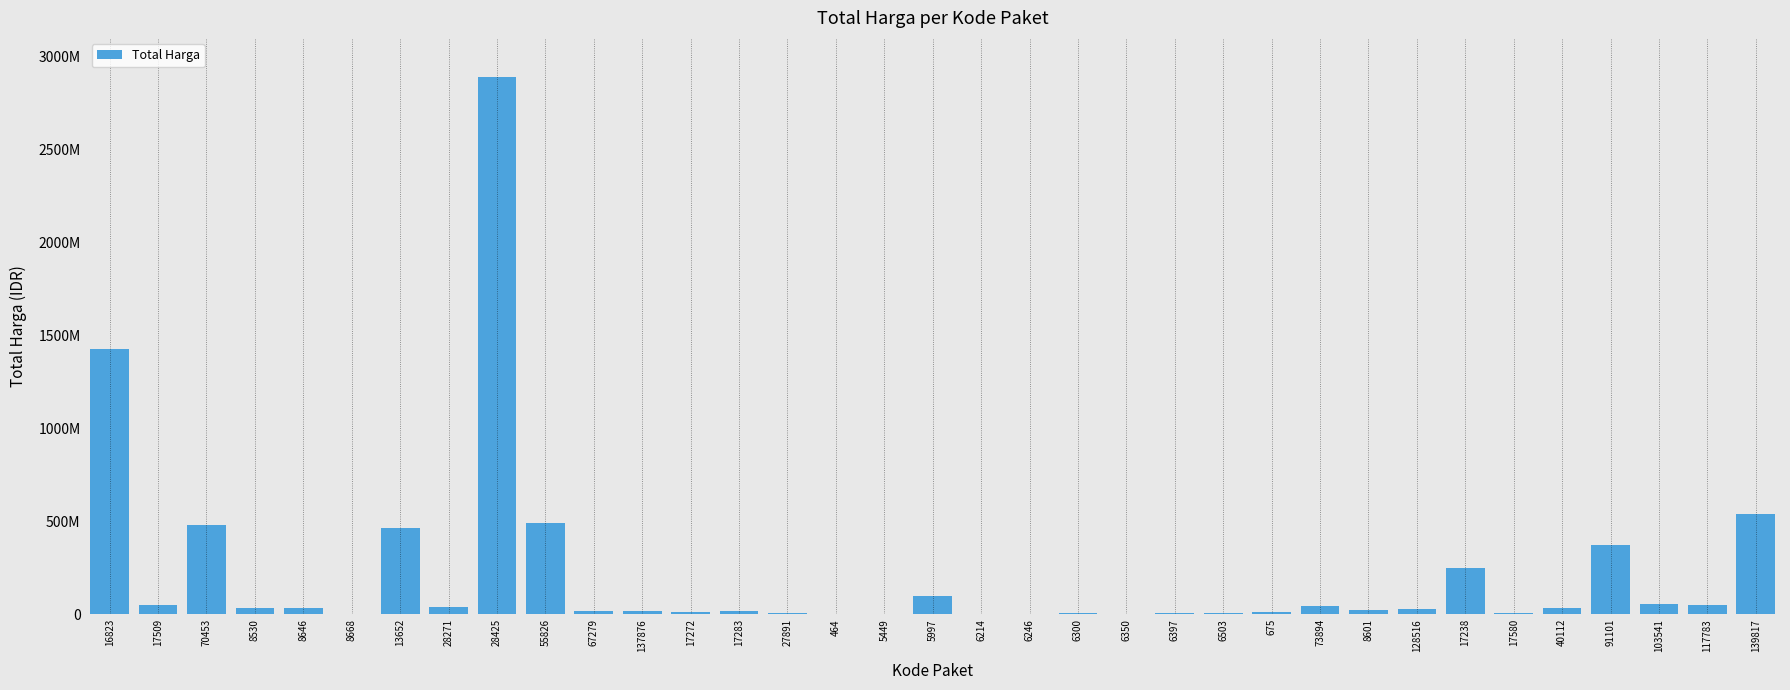

What is the label of the 30th bar from the right?

8668